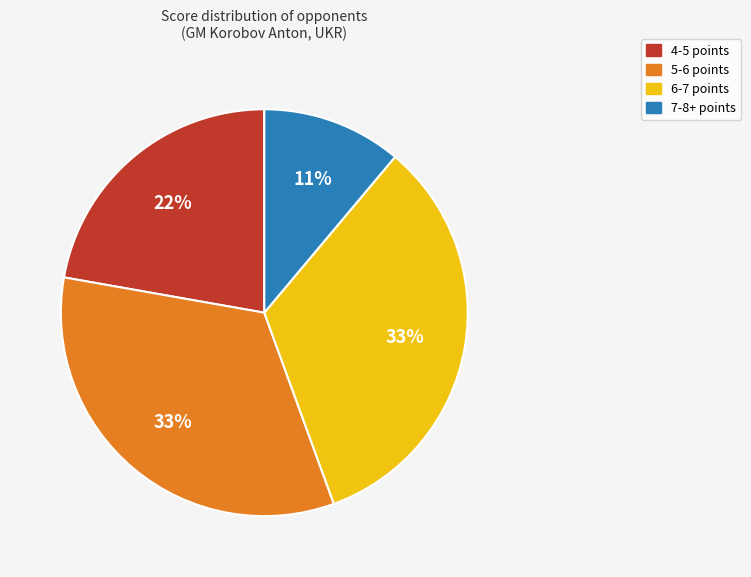

Does any single category account for the majority?

No